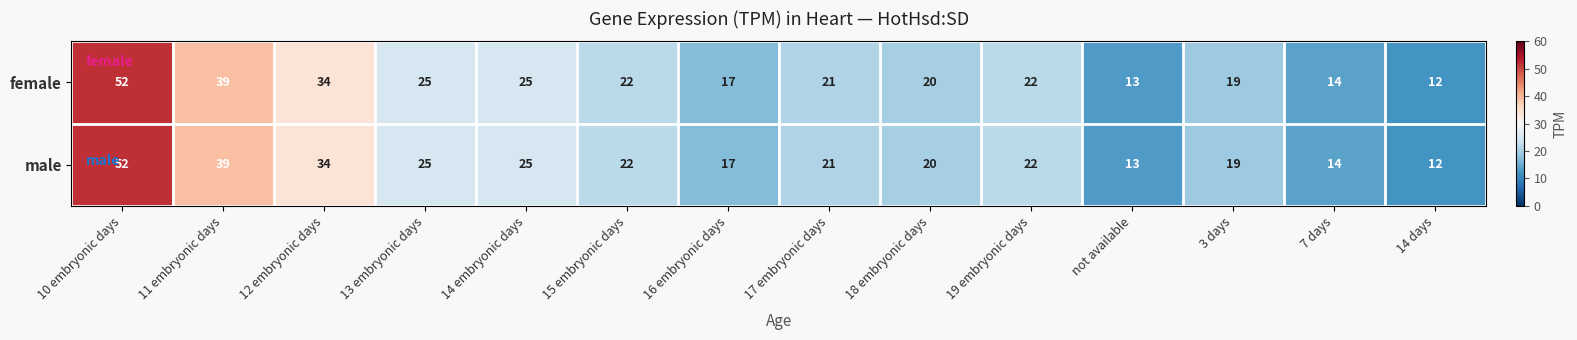

True or false: female has a value of 28 at 18 embryonic days.

False